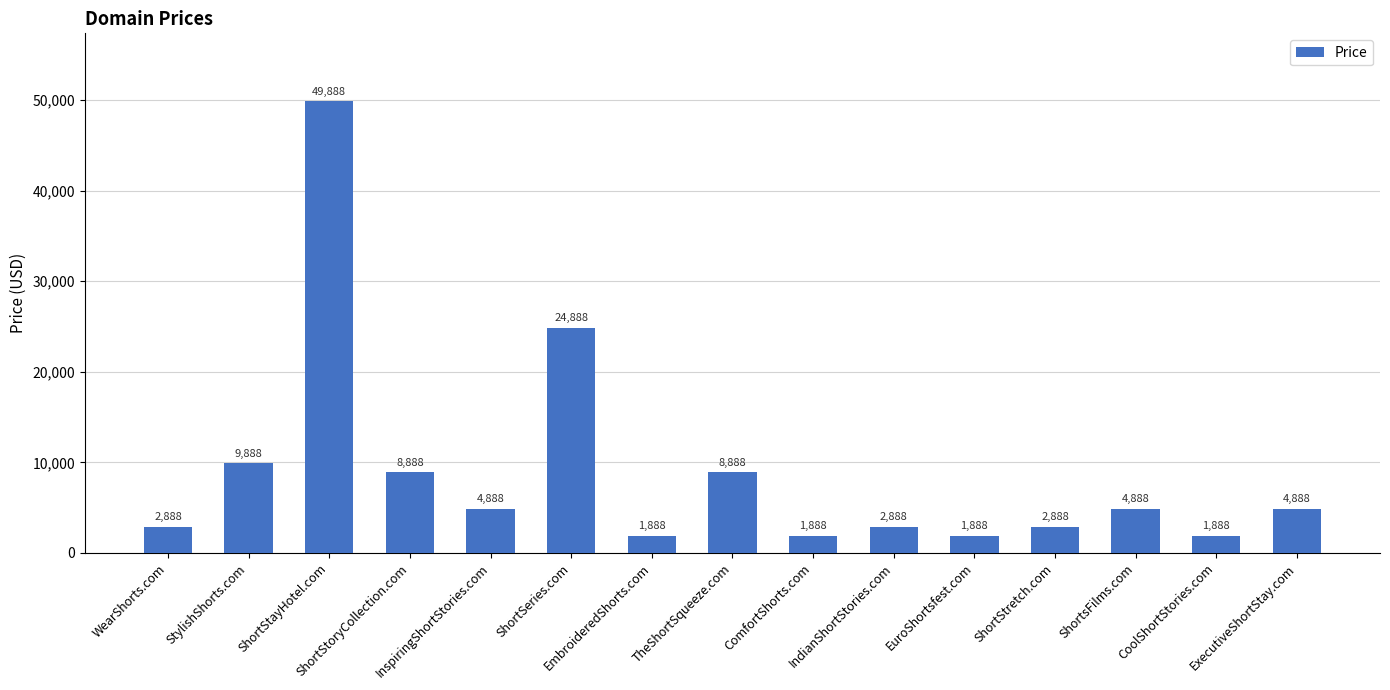

Approximately how many times larger is the value at IndianShortStories.com compared to ComfortShorts.com?

1.5